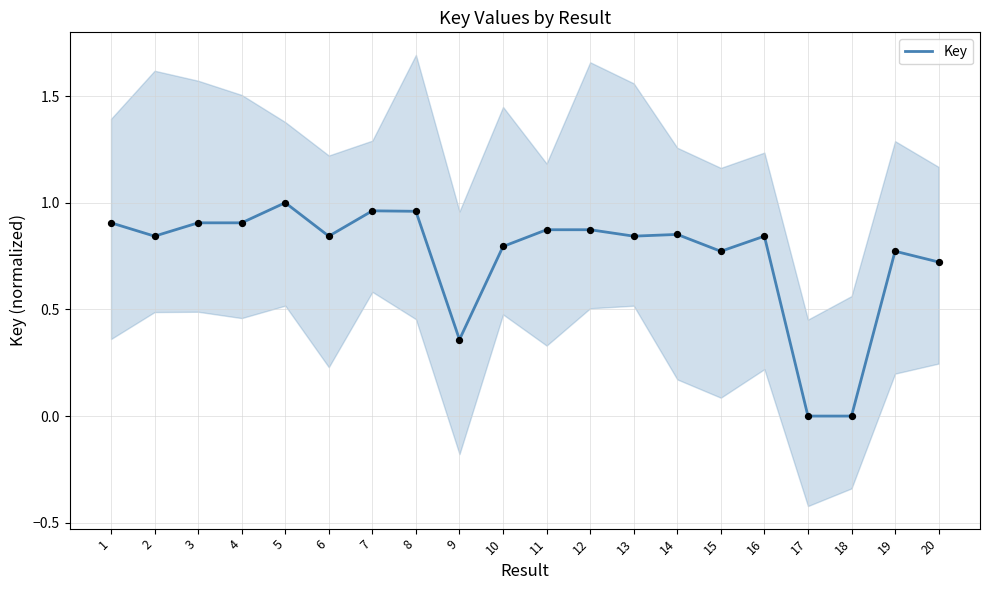

What is the change in value from 1 to 2?

-0.1